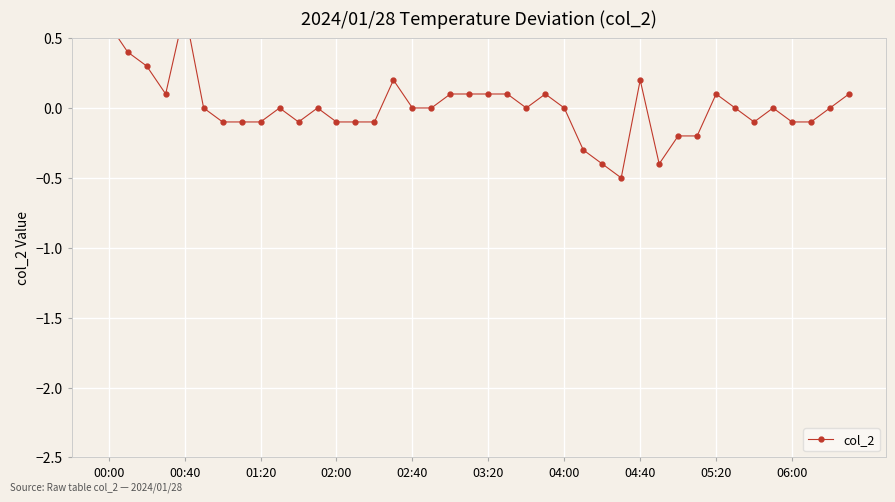

Which has a higher value, 02:00 or 05:20?

05:20